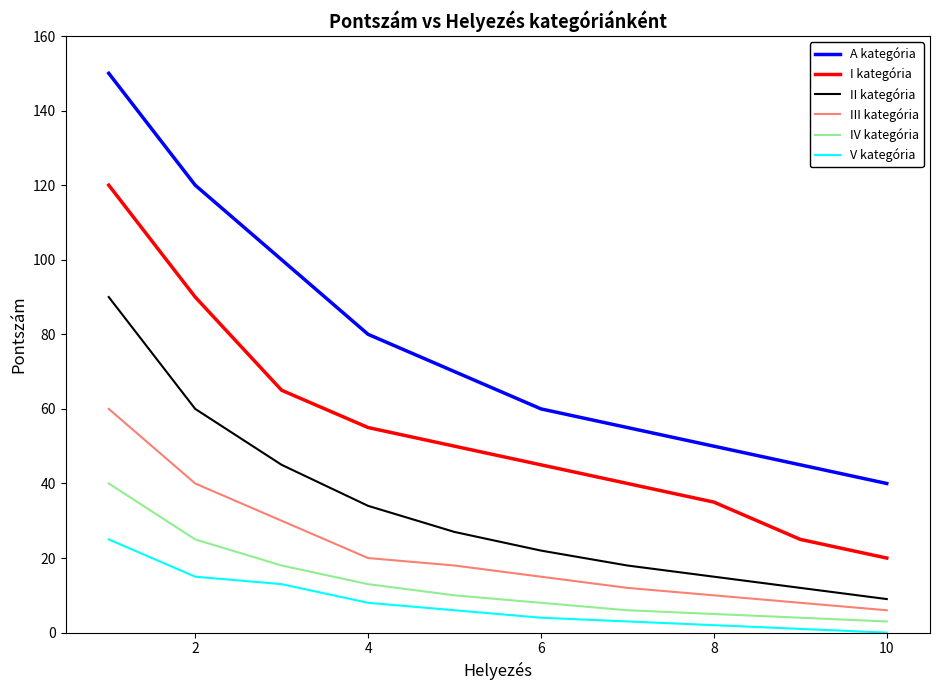

Is this an area chart (filled region under the line)?

No